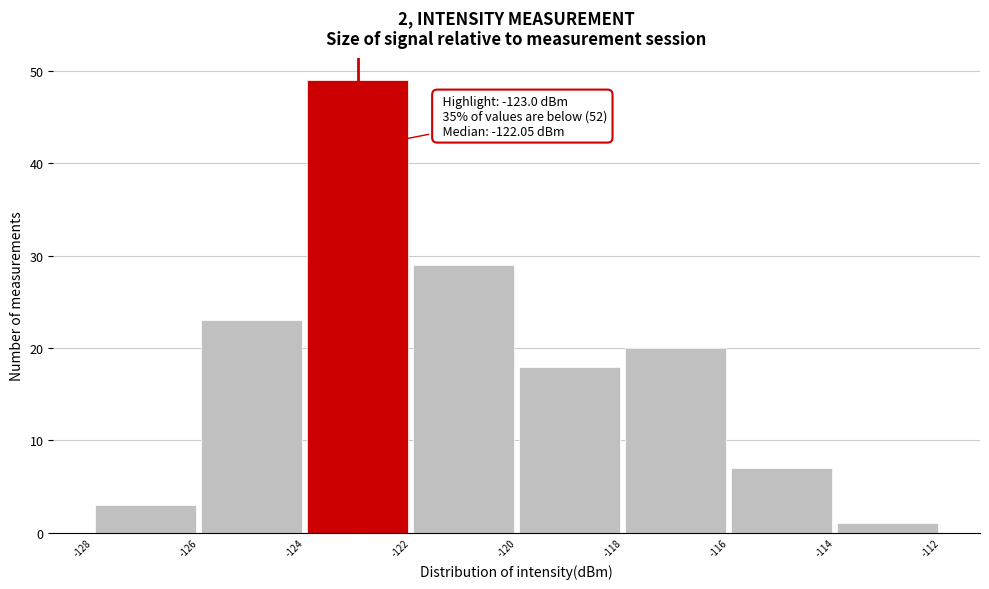

Over which range of the x-axis is the bar tallest?

-124 to -122